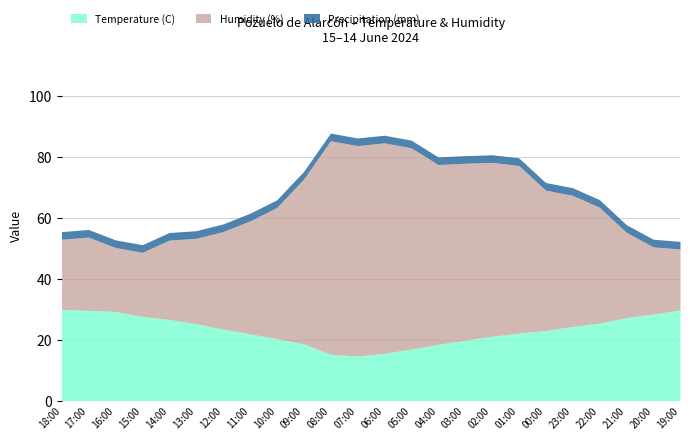

Which series changed the most between 21:00 and 19:00?

Humidity (%)